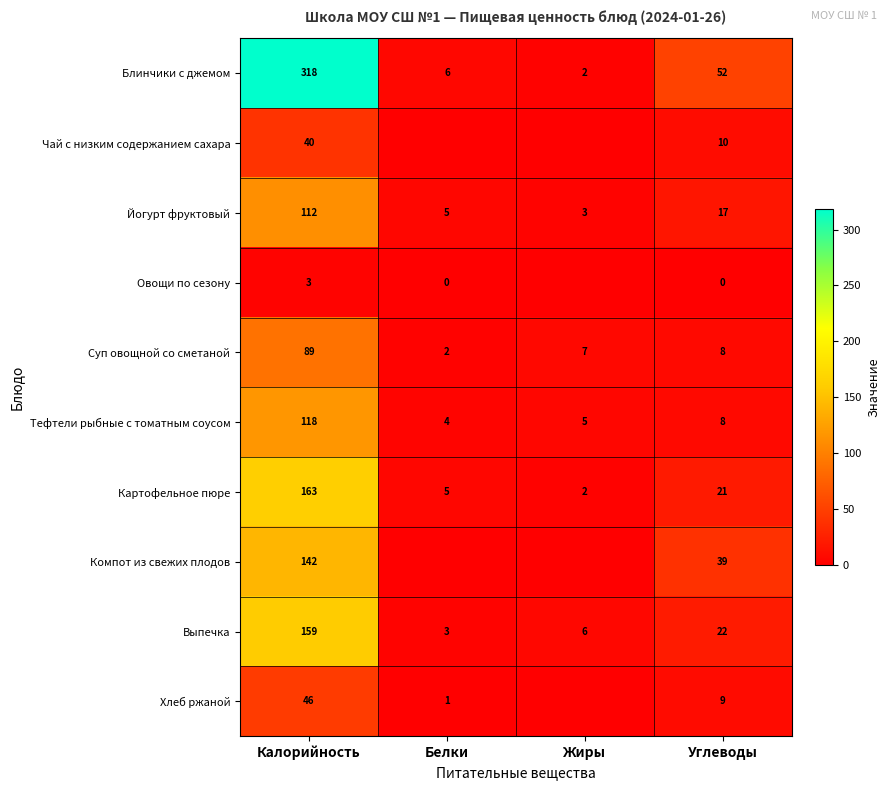

What is the total value across all series at Углеводы?

186